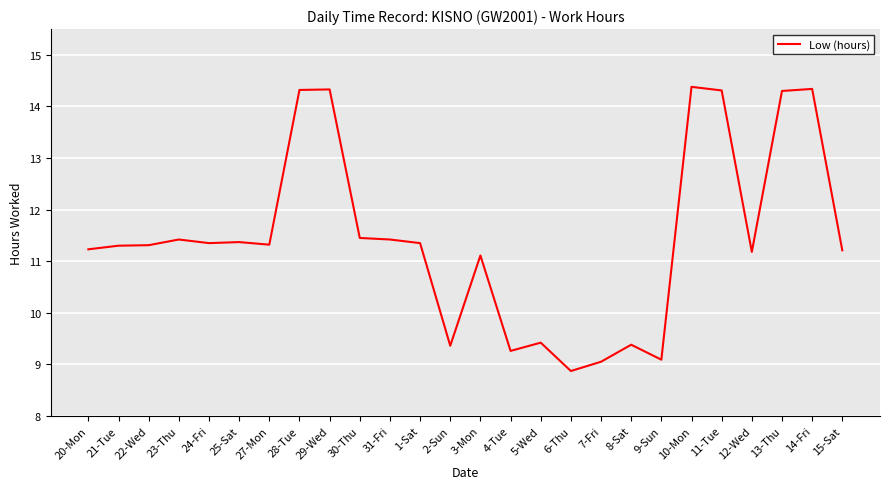

Approximately how many times larger is the value at 23-Thu compared to 22-Wed?

1.0